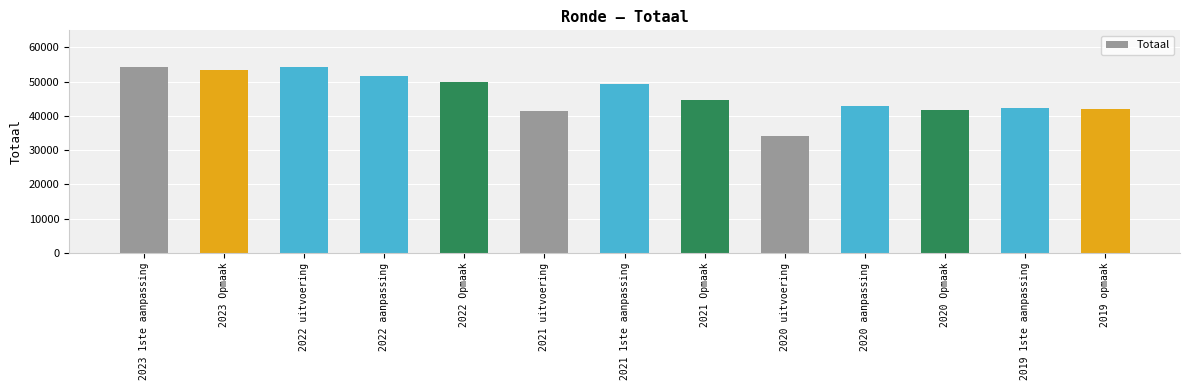

At which label does the data first exceed 44693?

2023 1ste aanpassing